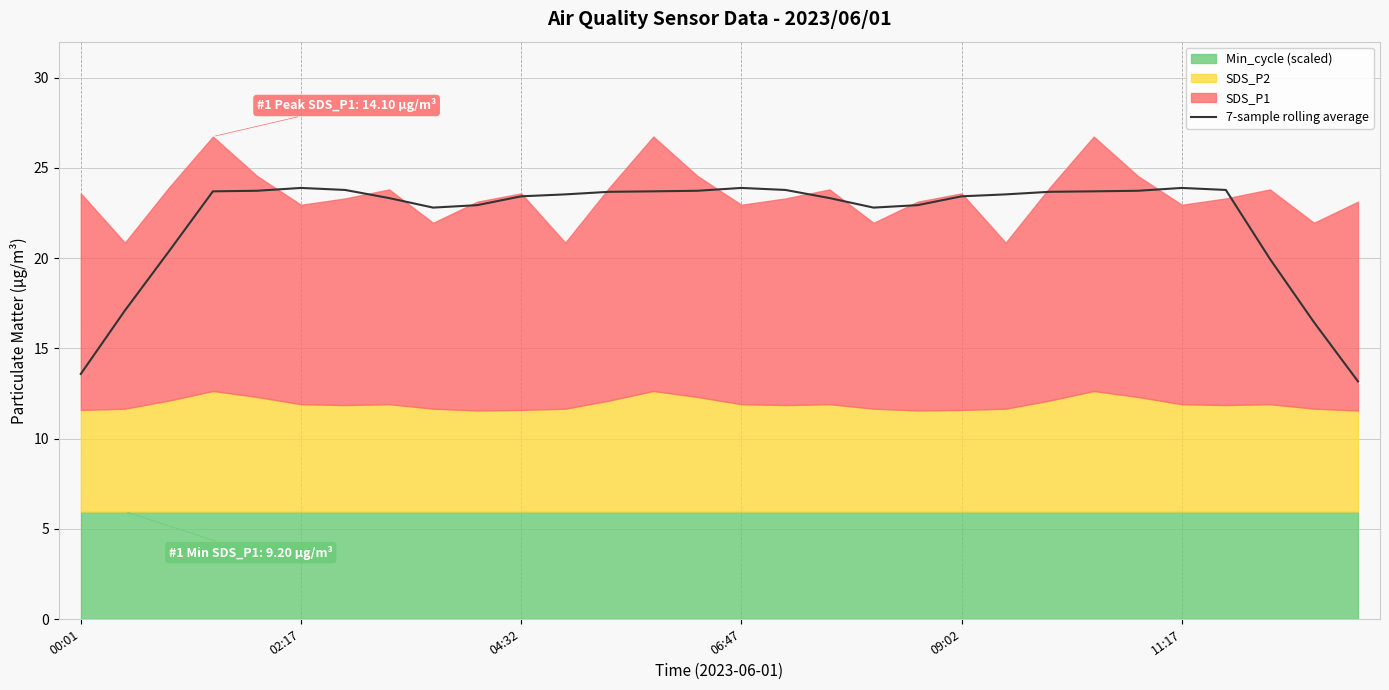

How many lines are shown in the chart?

1